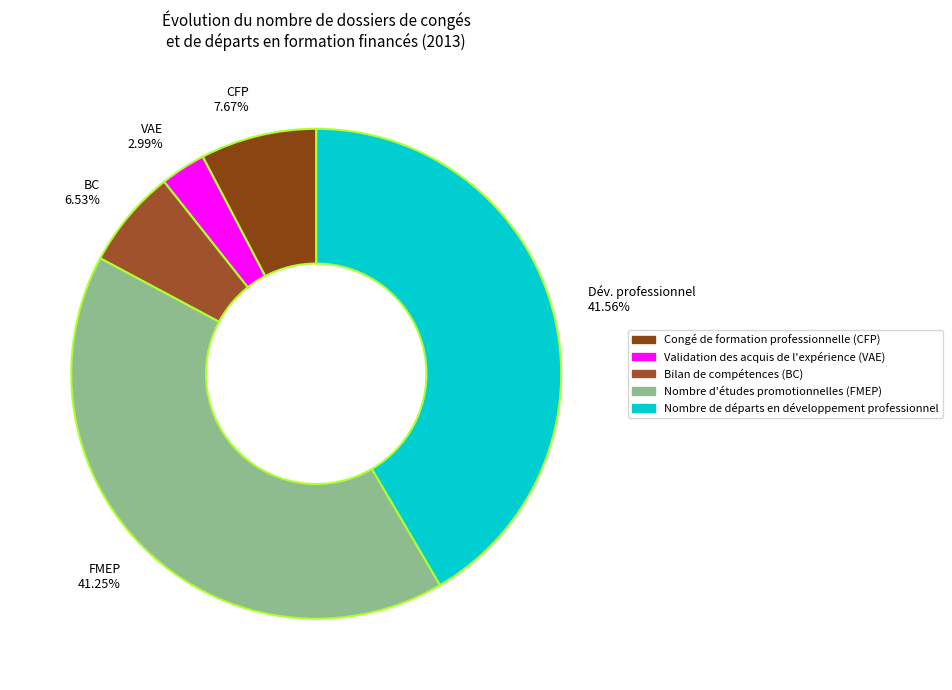

What is the smallest slice in the pie chart?

VAE 2.99%